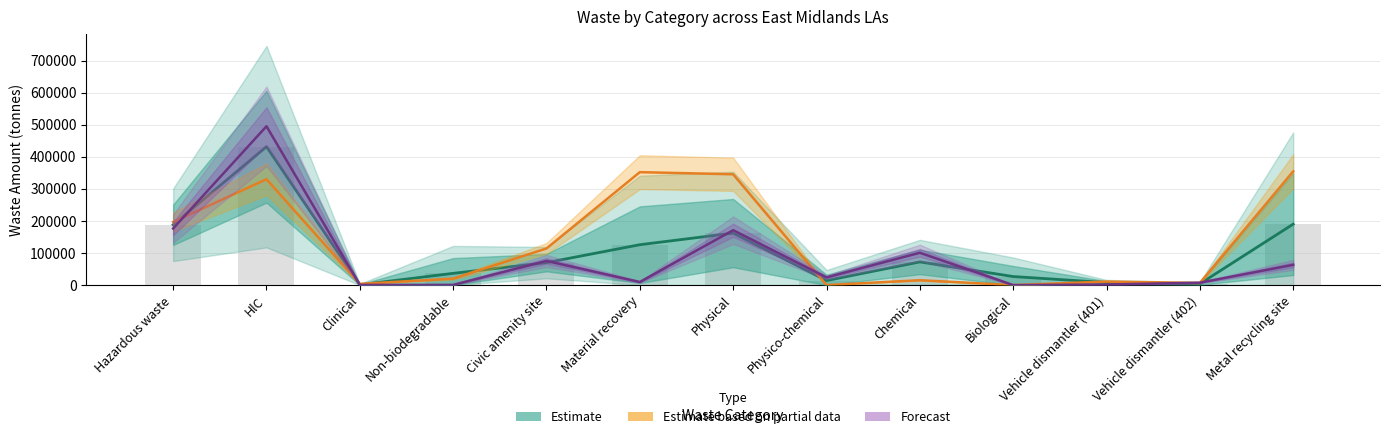

Are the bars horizontal?

No